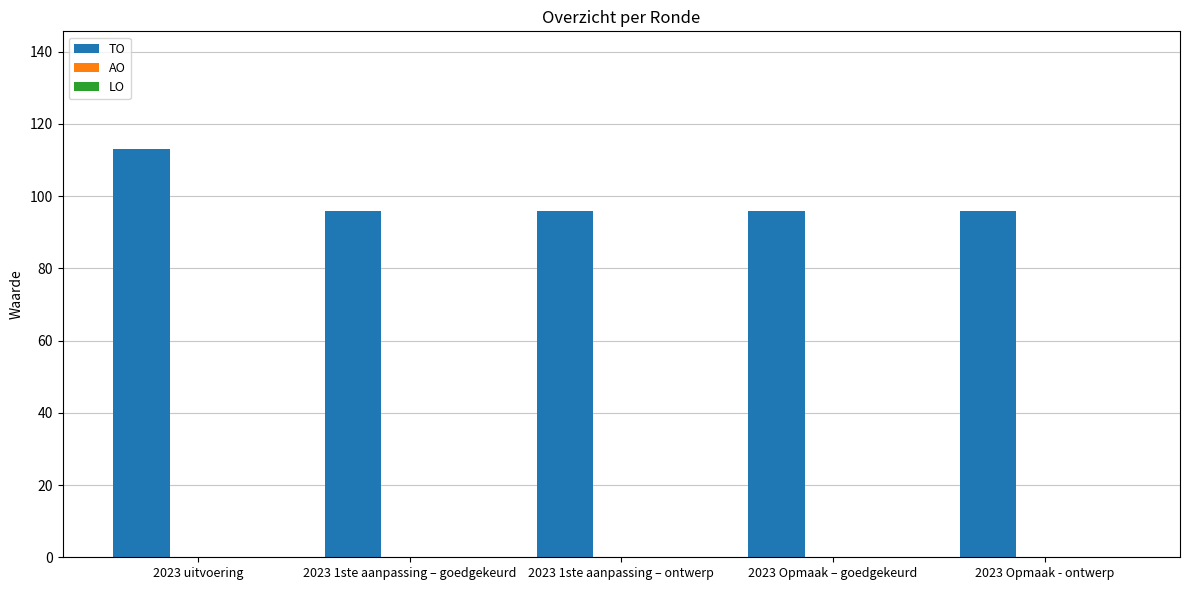

What is the sum of all values?

497